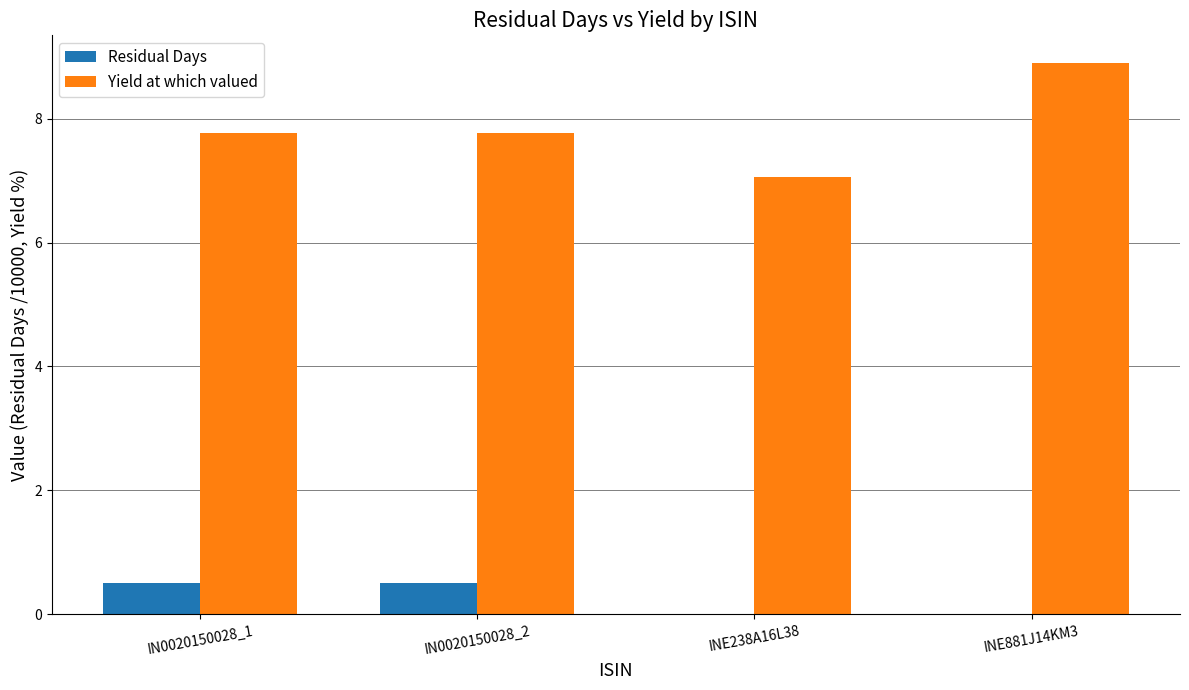

Which series has the largest total across all categories?

Yield at which valued